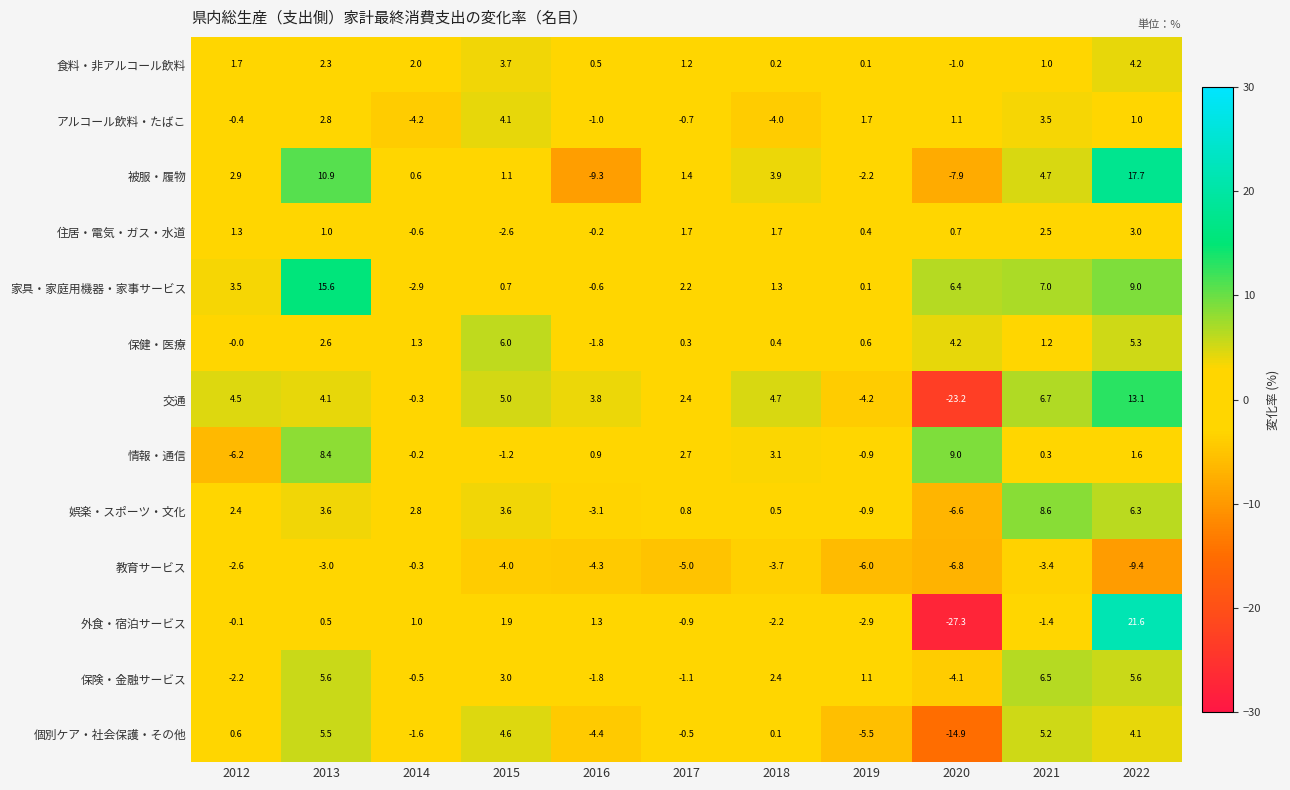

Which series has the largest range (max minus min)?

外食・宿泊サービス